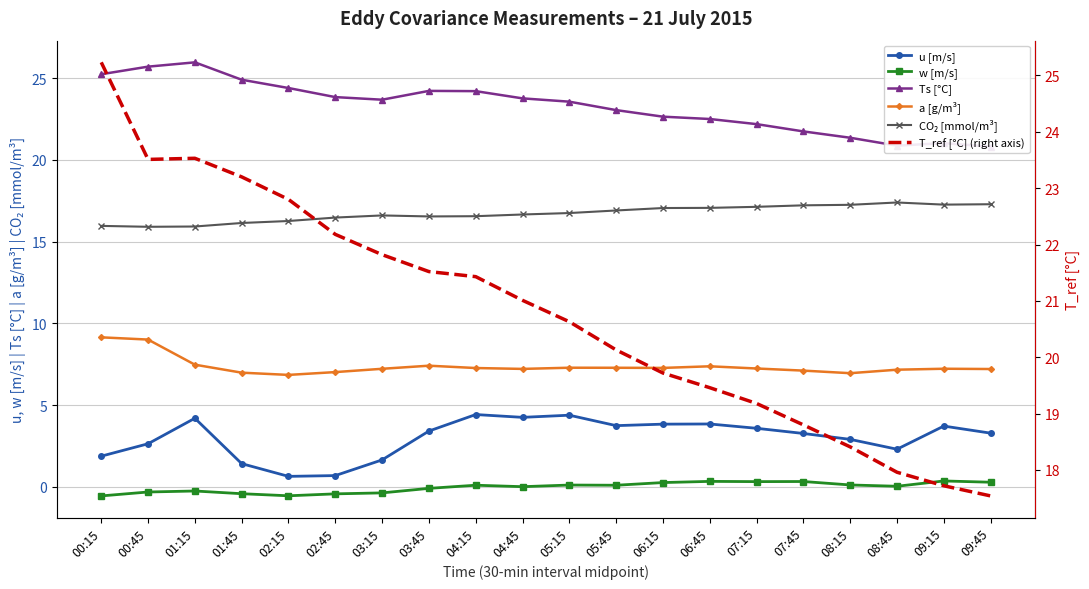

Reading left to right, list all the values displayed in this chart.

u [m/s]: 00:15=1.9	00:45=2.6	01:15=4.2	01:45=1.4	02:15=0.6	02:45=0.7	03:15=1.7	03:45=3.4	04:15=4.4	04:45=4.3	05:15=4.4	05:45=3.7	06:15=3.8	06:45=3.8	07:15=3.6	07:45=3.3	08:15=2.9	08:45=2.3	09:15=3.7	09:45=3.3
w [m/s]: 00:15=-0.5	00:45=-0.3	01:15=-0.2	01:45=-0.4	02:15=-0.5	02:45=-0.4	03:15=-0.4	03:45=-0.1	04:15=0.1	04:45=0.0	05:15=0.1	05:45=0.1	06:15=0.3	06:45=0.3	07:15=0.3	07:45=0.3	08:15=0.1	08:45=0.0	09:15=0.4	09:45=0.3
Ts [°C]: 00:15=25.2	00:45=25.7	01:15=26.0	01:45=24.9	02:15=24.4	02:45=23.8	03:15=23.7	03:45=24.2	04:15=24.2	04:45=23.8	05:15=23.6	05:45=23.0	06:15=22.6	06:45=22.5	07:15=22.2	07:45=21.7	08:15=21.3	08:45=20.9	09:15=21.0	09:45=20.8
a [g/m³]: 00:15=9.1	00:45=9.0	01:15=7.5	01:45=7.0	02:15=6.8	02:45=7.0	03:15=7.2	03:45=7.4	04:15=7.3	04:45=7.2	05:15=7.3	05:45=7.3	06:15=7.3	06:45=7.4	07:15=7.2	07:45=7.1	08:15=7.0	08:45=7.2	09:15=7.2	09:45=7.2
CO₂ [mmol/m³]: 00:15=16.0	00:45=15.9	01:15=15.9	01:45=16.1	02:15=16.3	02:45=16.5	03:15=16.6	03:45=16.5	04:15=16.6	04:45=16.7	05:15=16.7	05:45=16.9	06:15=17.1	06:45=17.1	07:15=17.1	07:45=17.2	08:15=17.2	08:45=17.4	09:15=17.3	09:45=17.3
T_ref [°C] (right axis): 00:15=25.2	00:45=23.5	01:15=23.5	01:45=23.2	02:15=22.8	02:45=22.2	03:15=21.8	03:45=21.5	04:15=21.4	04:45=21.0	05:15=20.6	05:45=20.1	06:15=19.7	06:45=19.5	07:15=19.2	07:45=18.8	08:15=18.4	08:45=18.0	09:15=17.7	09:45=17.5